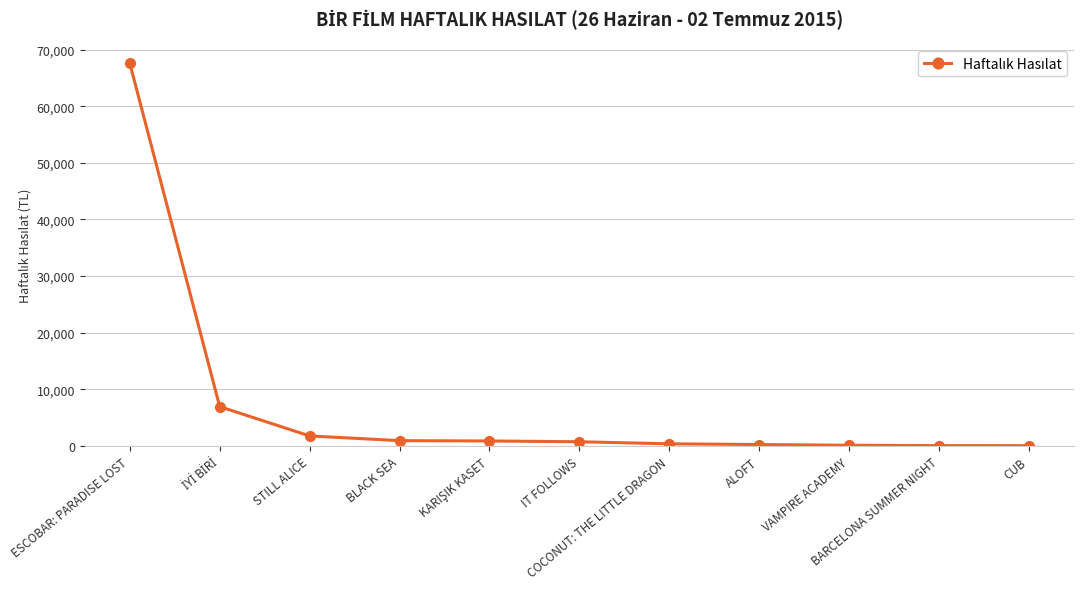

What is the greatest value displayed?

67551.0